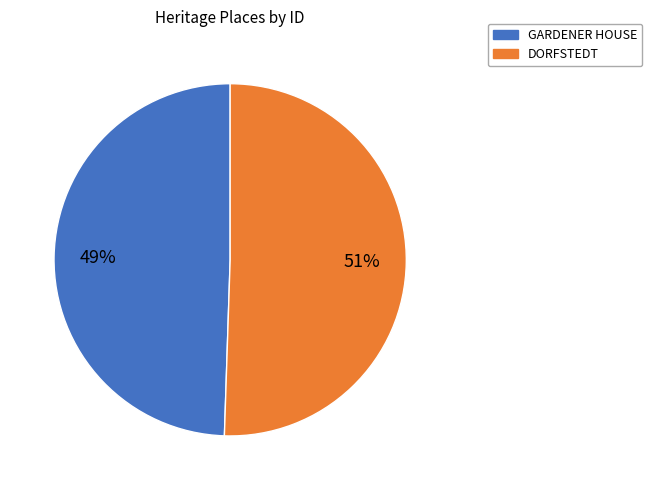

To the nearest percent, what is the average slice percentage?

50%